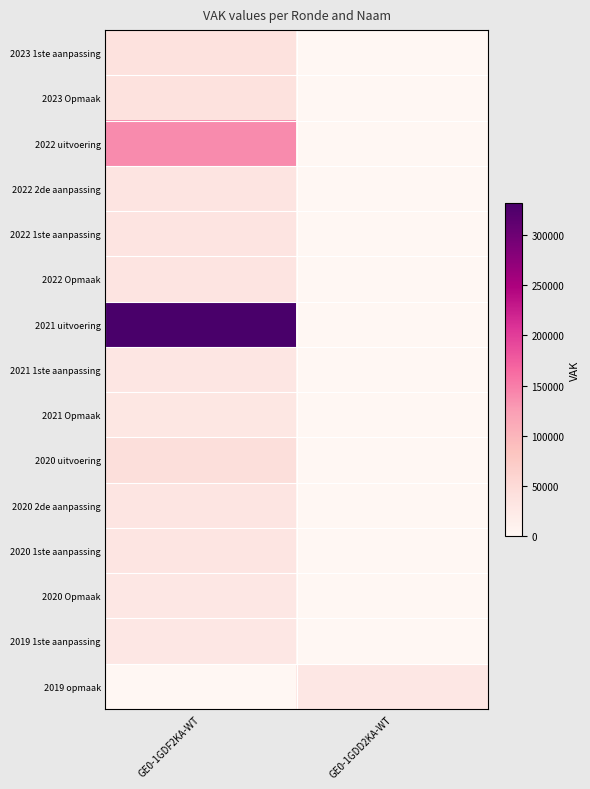

Rank the series at GE0-1GDF2KA-WT from lowest to highest value.

2019 opmaak, 2020 Opmaak, 2019 1ste aanpassing, 2021 Opmaak, 2021 1ste aanpassing, 2020 2de aanpassing, 2020 1ste aanpassing, 2022 Opmaak, 2022 2de aanpassing, 2022 1ste aanpassing, 2023 1ste aanpassing, 2023 Opmaak, 2020 uitvoering, 2022 uitvoering, 2021 uitvoering